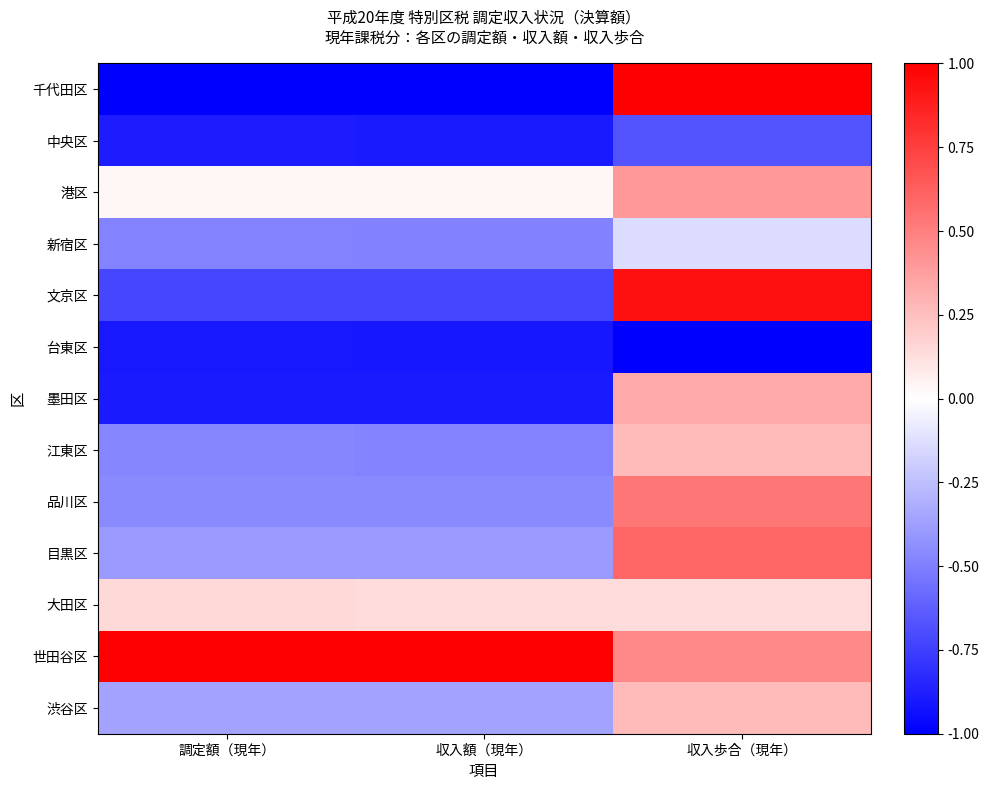

At 収入額（現年）, list the series in order from largest to smallest.

世田谷区, 大田区, 港区, 渋谷区, 目黒区, 品川区, 江東区, 新宿区, 文京区, 墨田区, 中央区, 台東区, 千代田区